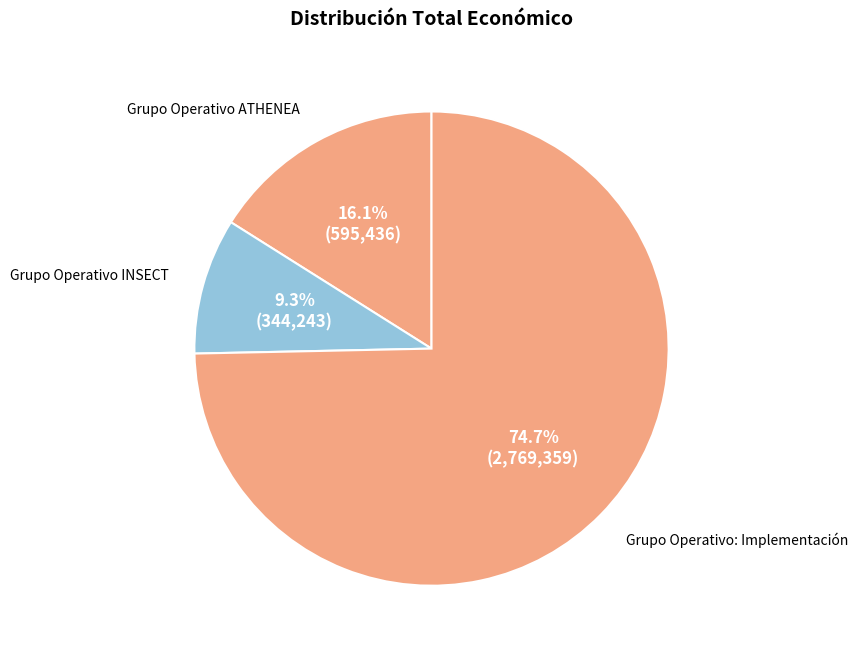

What is the smallest slice in the pie chart?

Grupo Operativo INSECT